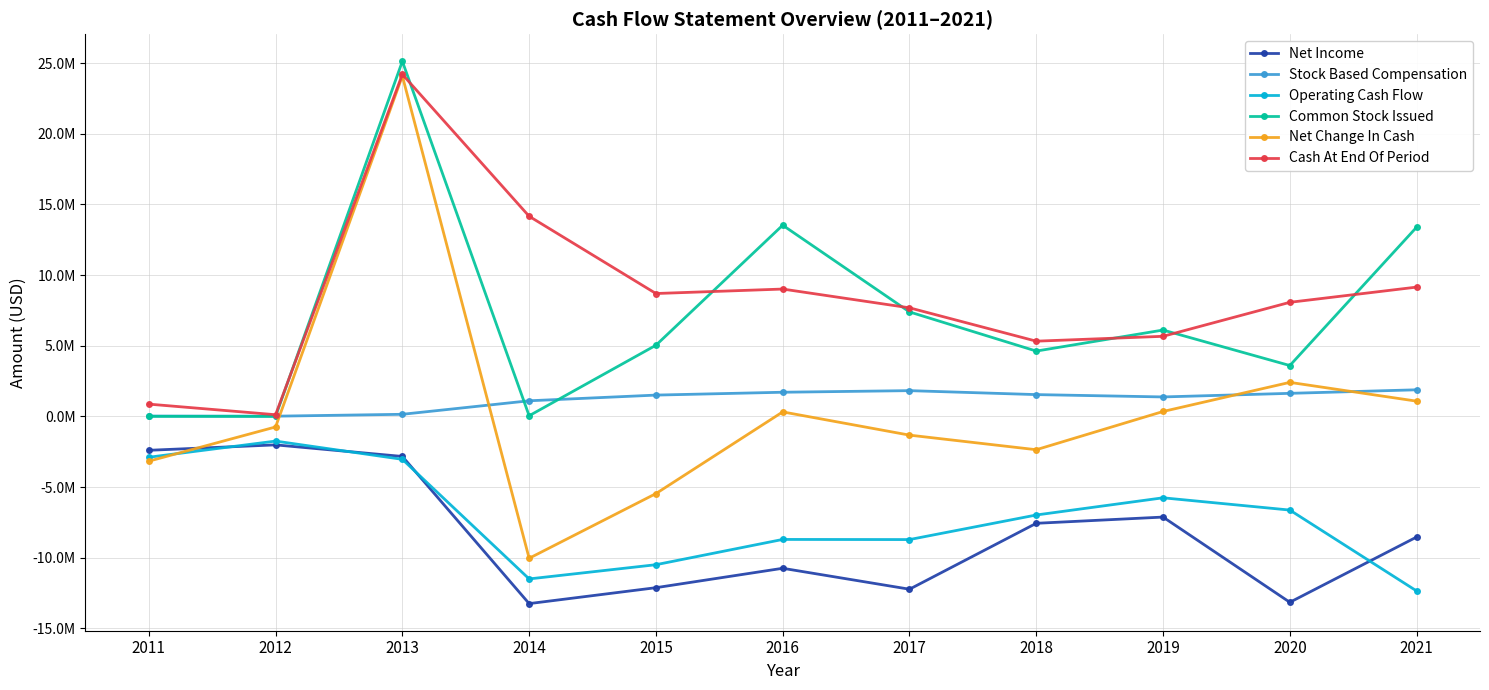

Does the chart have visible grid lines?

Yes